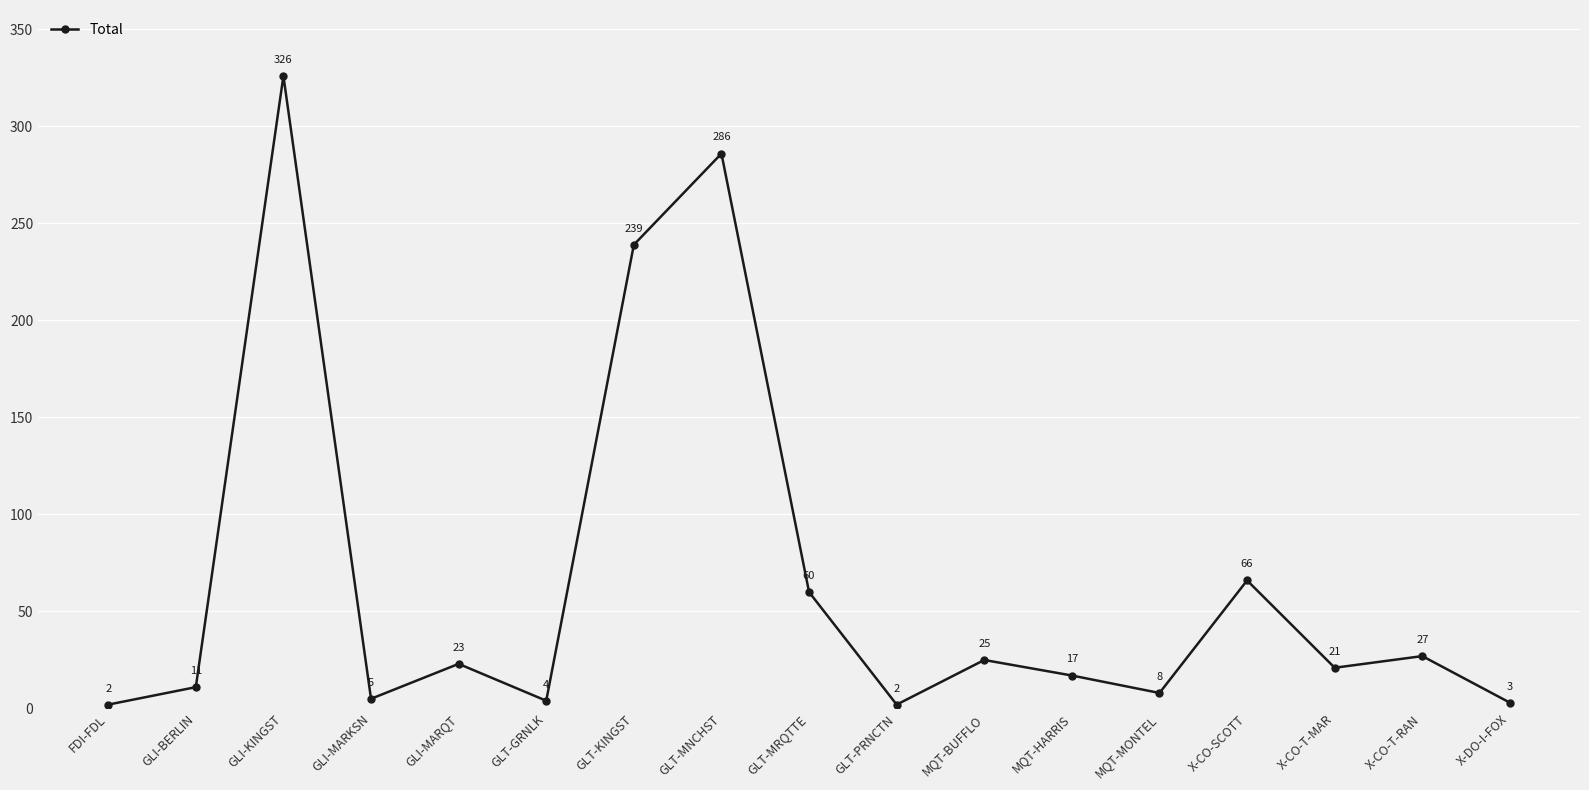

What is the maximum value shown in the chart?

326